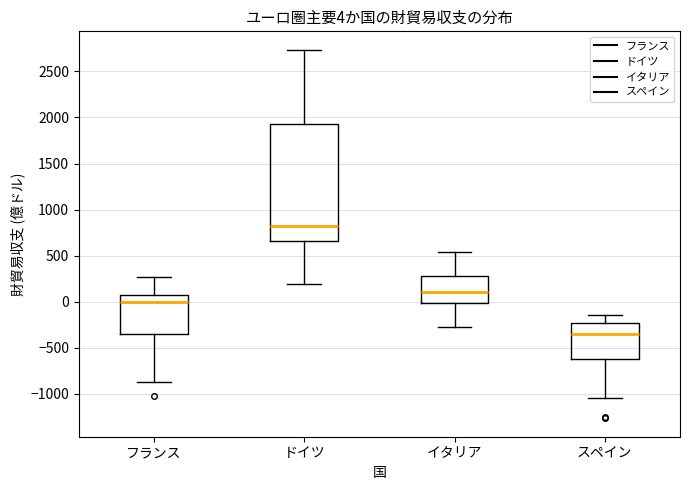

Comparing the boxes themselves (not the whiskers), which one is the tallest?

ドイツ